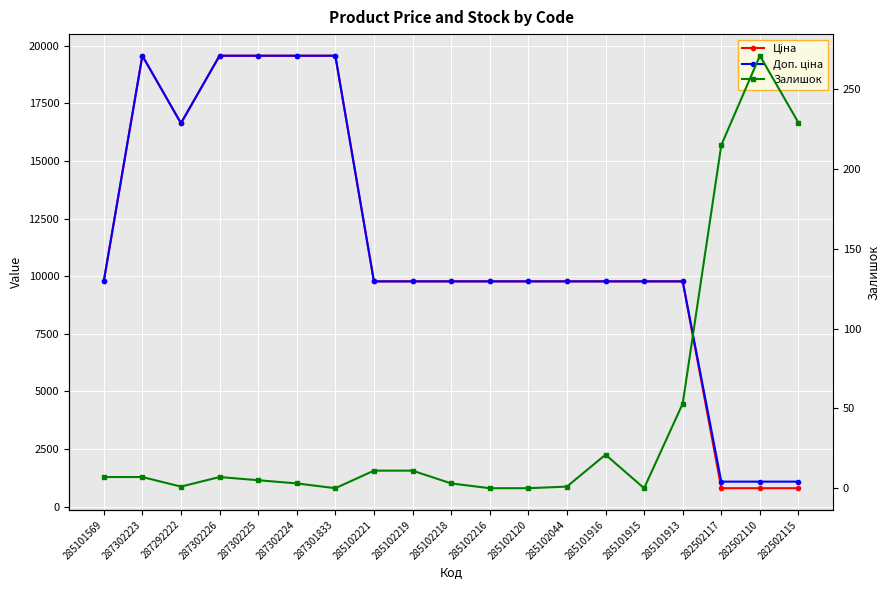

Reading left to right, list all the values displayed in this chart.

Ціна: 285101569=9775.5	287302223=19564.9	287292222=16636.8	287302226=19564.9	287302225=19564.9	287302224=19564.9	287301833=19564.9	285102221=9775.5	285102219=9775.5	285102218=9775.5	285102216=9775.5	285102120=9775.5	285102044=9775.5	285101916=9775.5	285101915=9775.5	285101913=9775.5	282502117=802.1	282502110=802.1	282502115=802.1
Доп. ціна: 285101569=9775.5	287302223=19564.9	287292222=16636.8	287302226=19564.9	287302225=19564.9	287302224=19564.9	287301833=19564.9	285102221=9775.5	285102219=9775.5	285102218=9775.5	285102216=9775.5	285102120=9775.5	285102044=9775.5	285101916=9775.5	285101915=9775.5	285101913=9775.5	282502117=1087.0	282502110=1087.0	282502115=1087.0
Залишок: 285101569=7.0	287302223=7.0	287292222=1.0	287302226=7.0	287302225=5.0	287302224=3.0	287301833=0.0	285102221=11.0	285102219=11.0	285102218=3.0	285102216=0.0	285102120=0.0	285102044=1.0	285101916=21.0	285101915=0.0	285101913=53.0	282502117=215.0	282502110=271.0	282502115=229.0